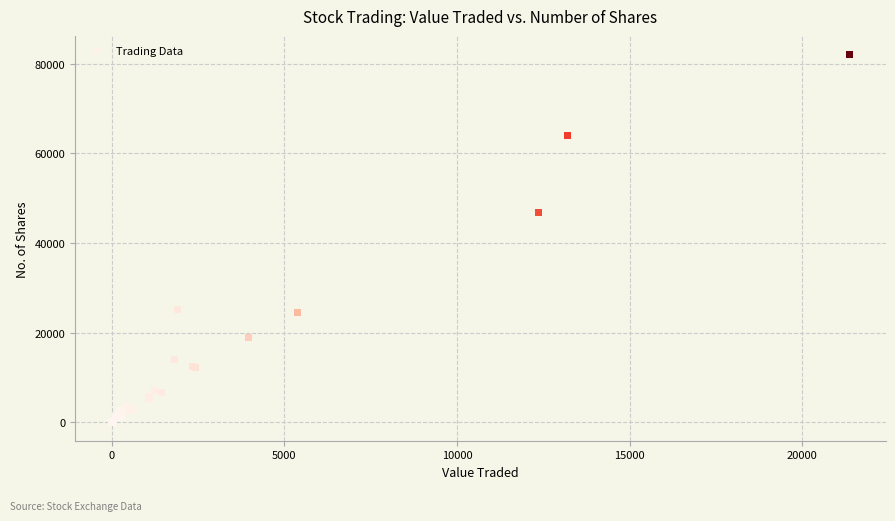

What Y value in the scatter plot is closest to 41034?

46735